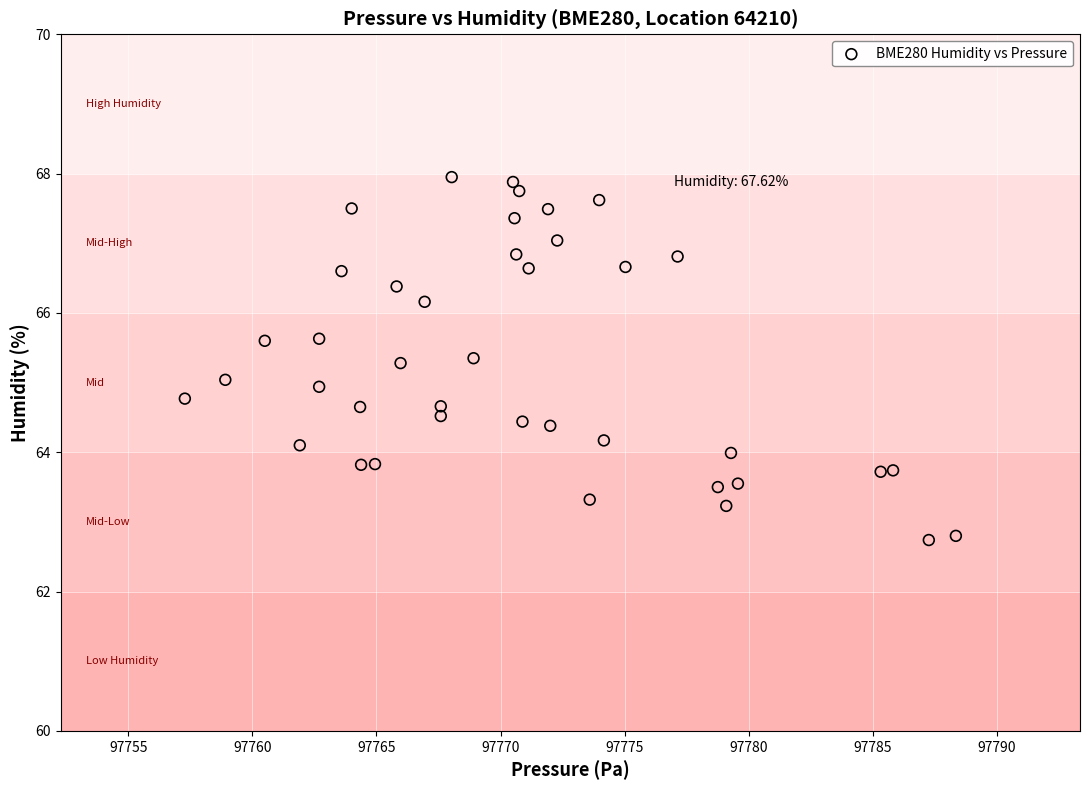

What is the range of Y values (max minus min)?

5.2